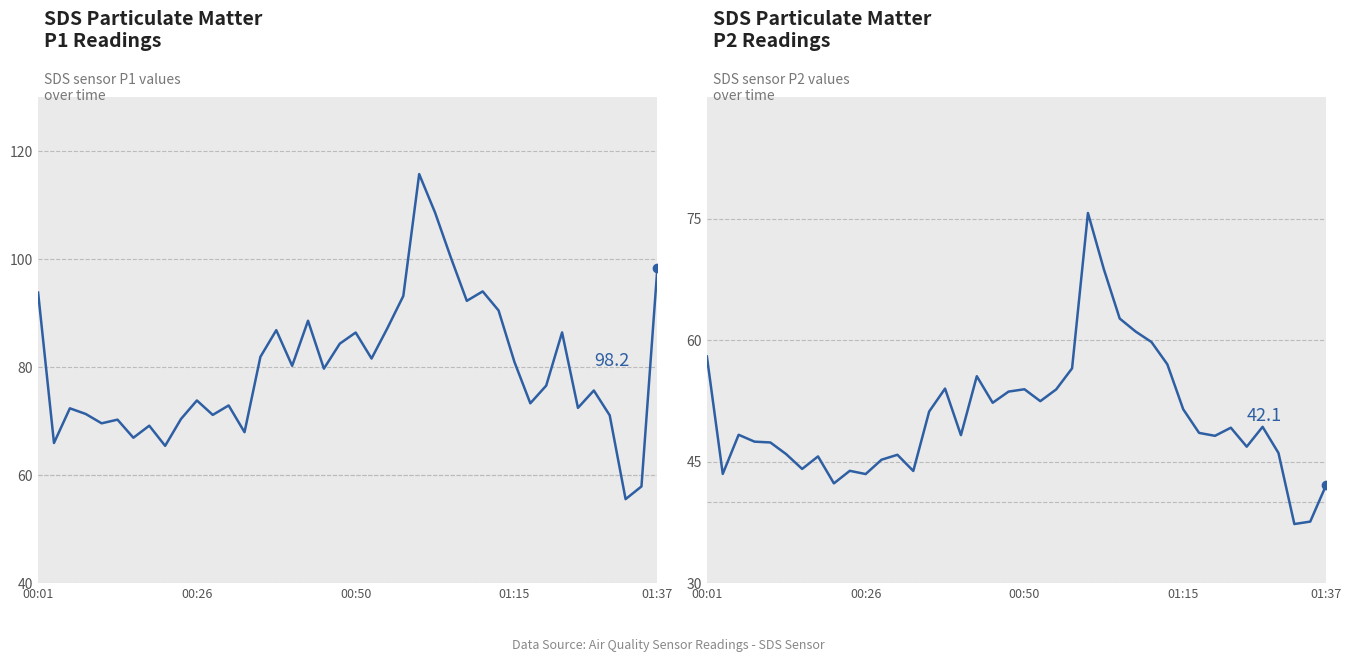

At which category is the sum across all series the highest?

24